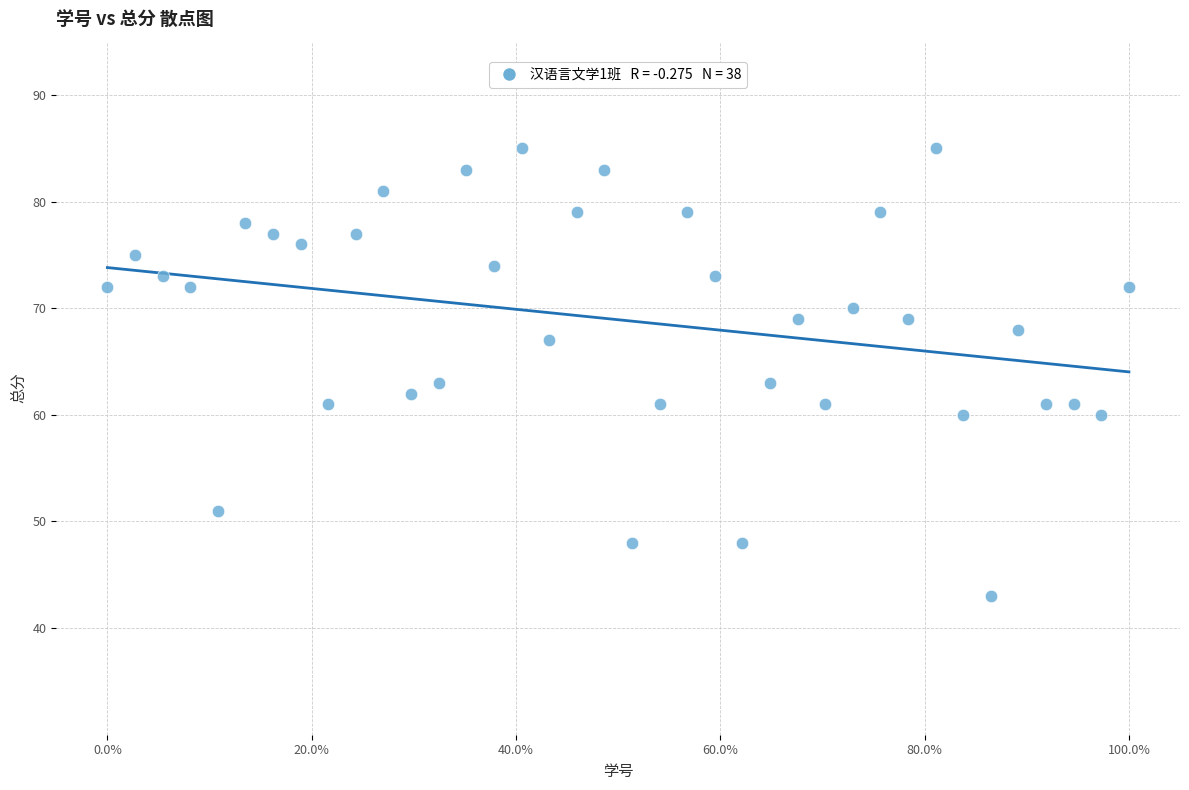

What is the range of Y values (max minus min)?

42